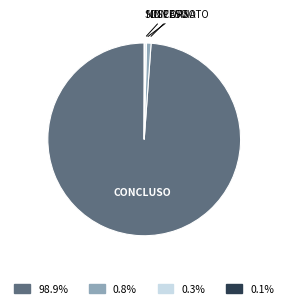

Is there a majority slice in this chart?

Yes